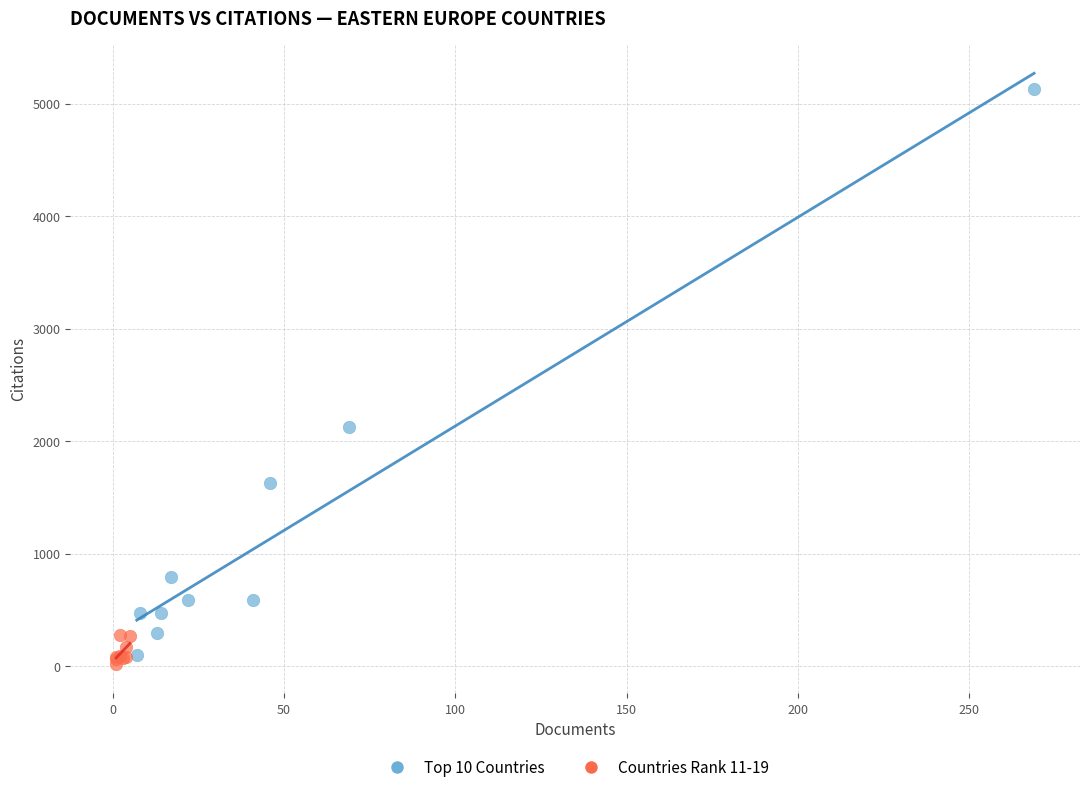

Which series has the widest spread of Y values?

Top 10 Countries